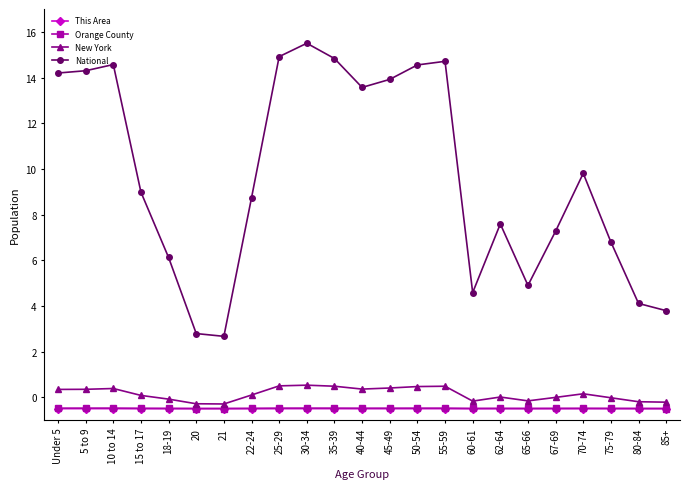

Between 20 and 55-59, which series saw the biggest shift?

National